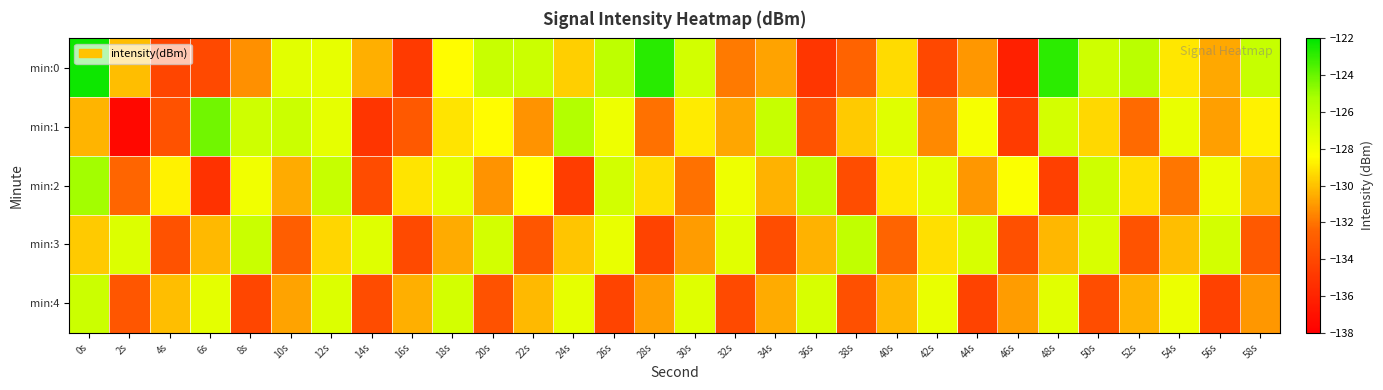

What is the minimum value shown in the chart?

-137.5